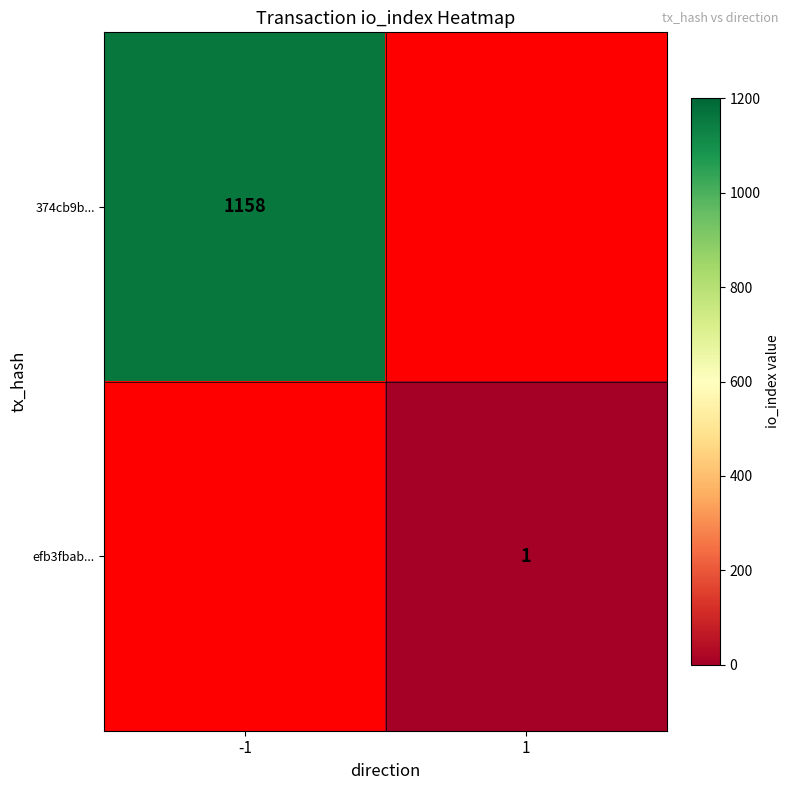

At which label is 374cb9b... closest to 1158?

-1